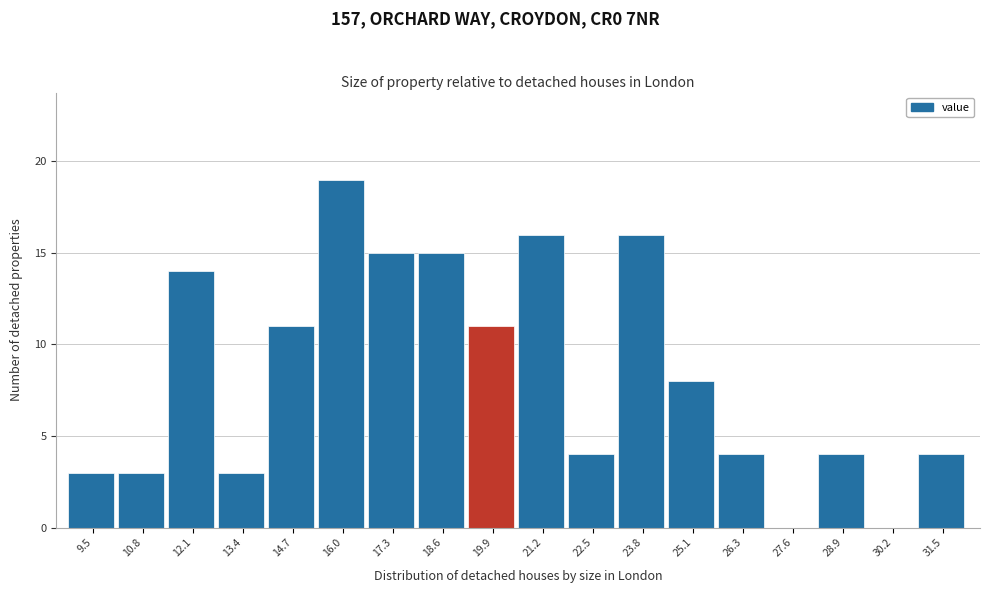

Reading right to left, transcribe all the data shown in this chart.

31.5=4	30.2=0	28.9=4	27.6=0	26.3=4	25.1=8	23.8=16	22.5=4	21.2=16	19.9=11	18.6=15	17.3=15	16.0=19	14.7=11	13.4=3	12.1=14	10.8=3	9.5=3